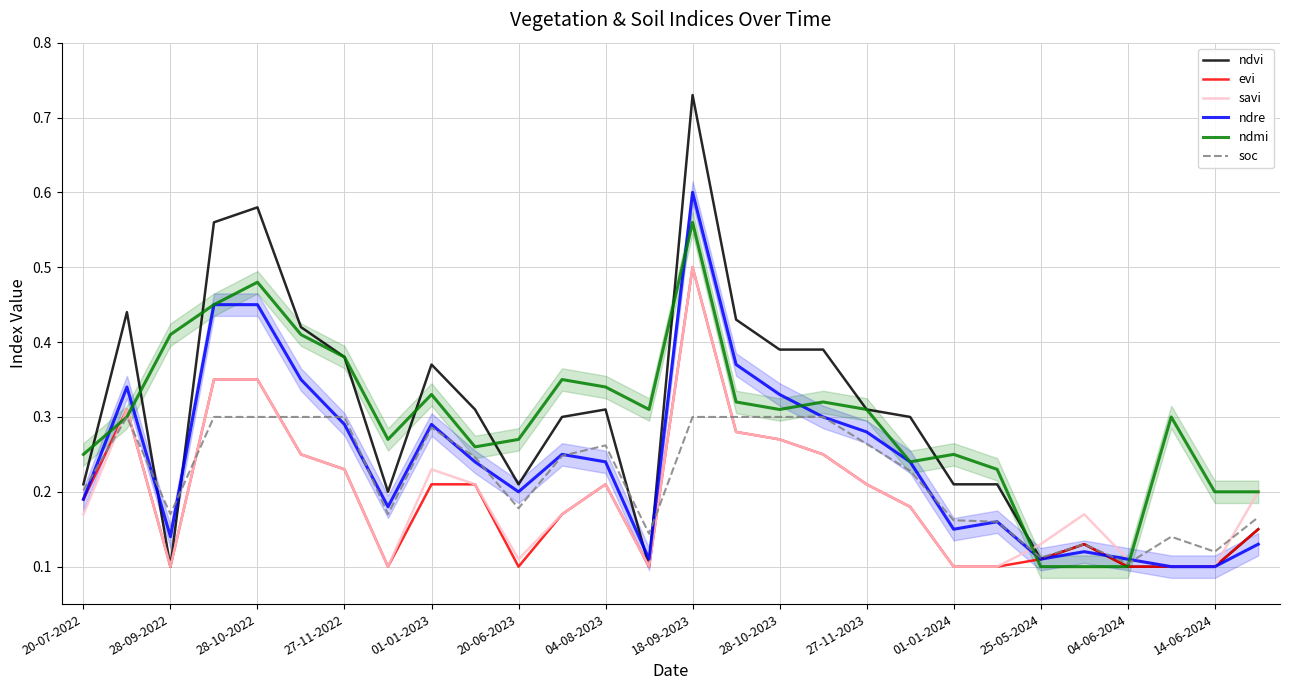

True or false: soc and evi intersect in this chart.

True